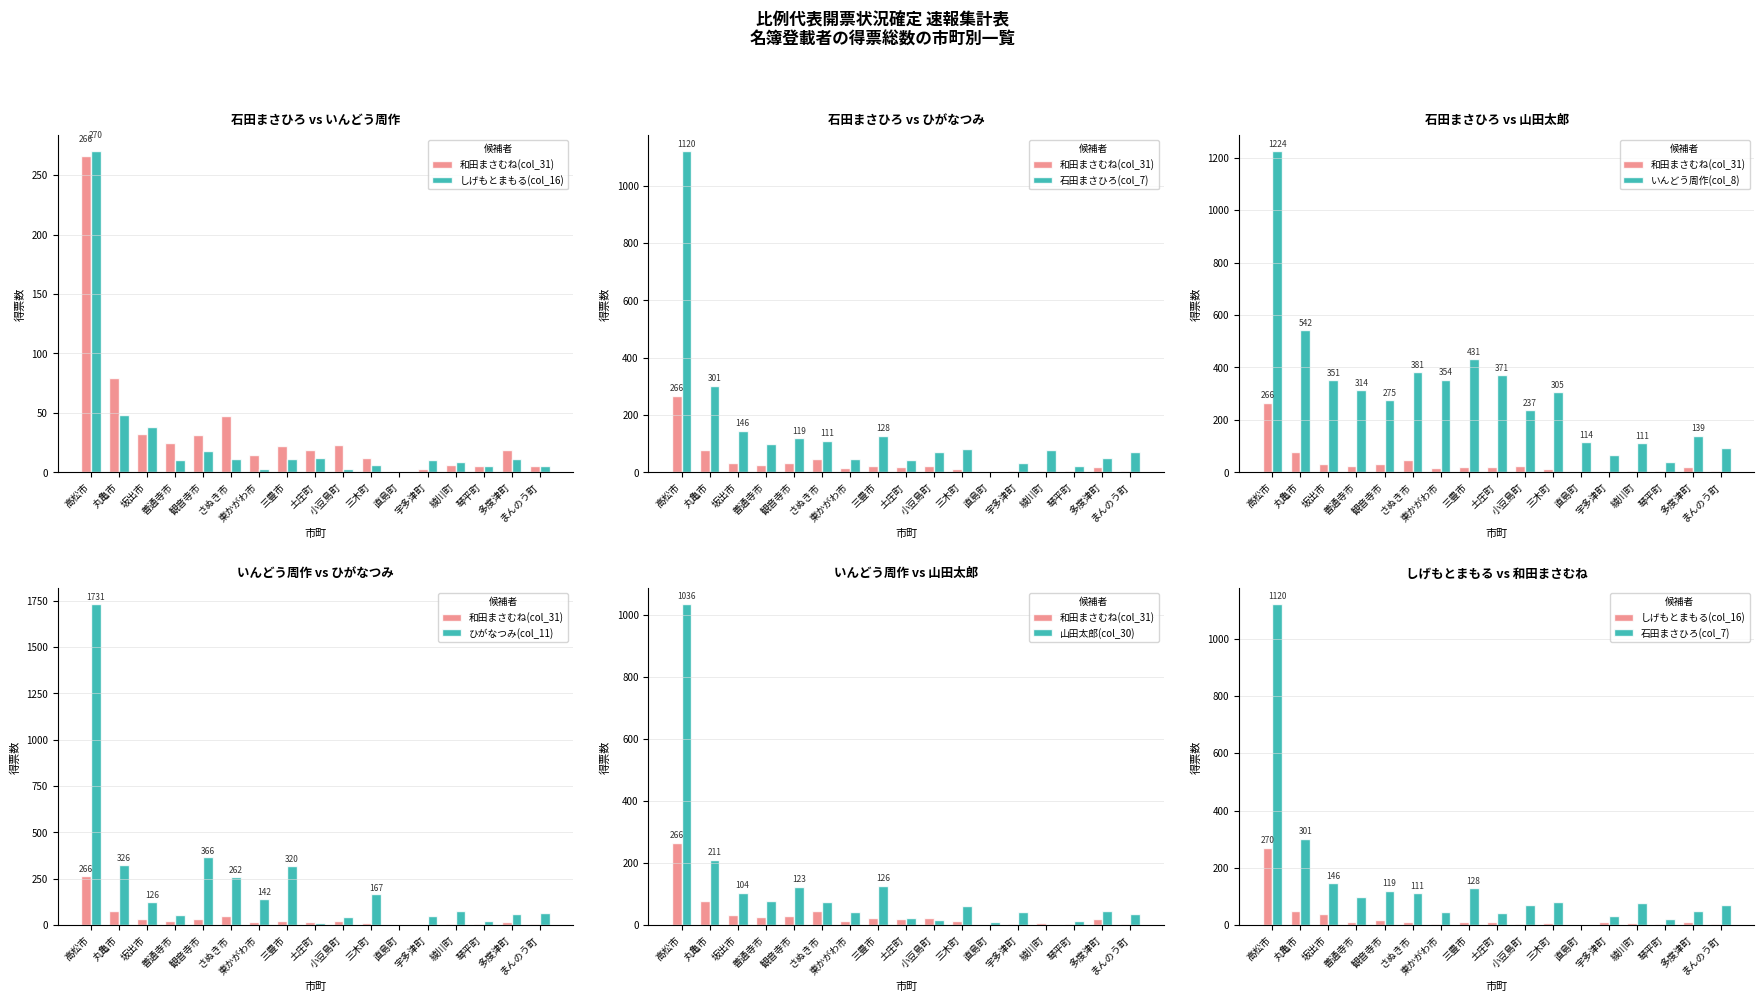

What are all the series names shown in the legend?

和田まさむね(col_31), しげもとまもる(col_16), 石田まさひろ(col_7), いんどう周作(col_8), ひがなつみ(col_11), 山田太郎(col_30)